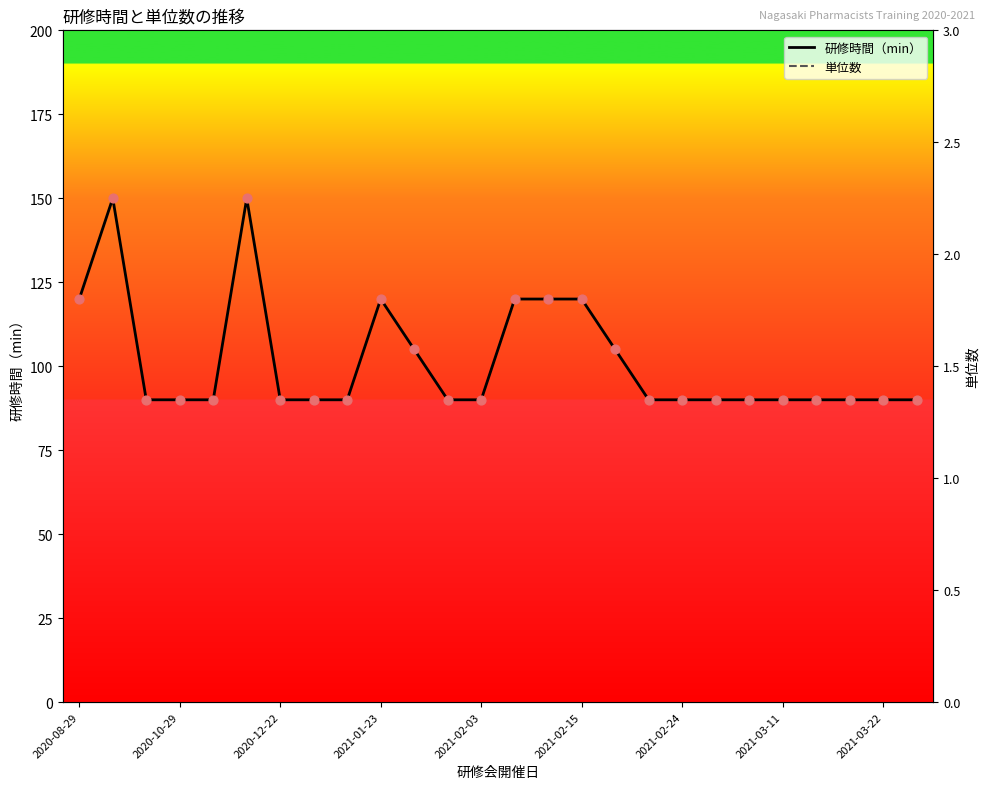

What are all the series names shown in the legend?

研修時間（min）, 単位数